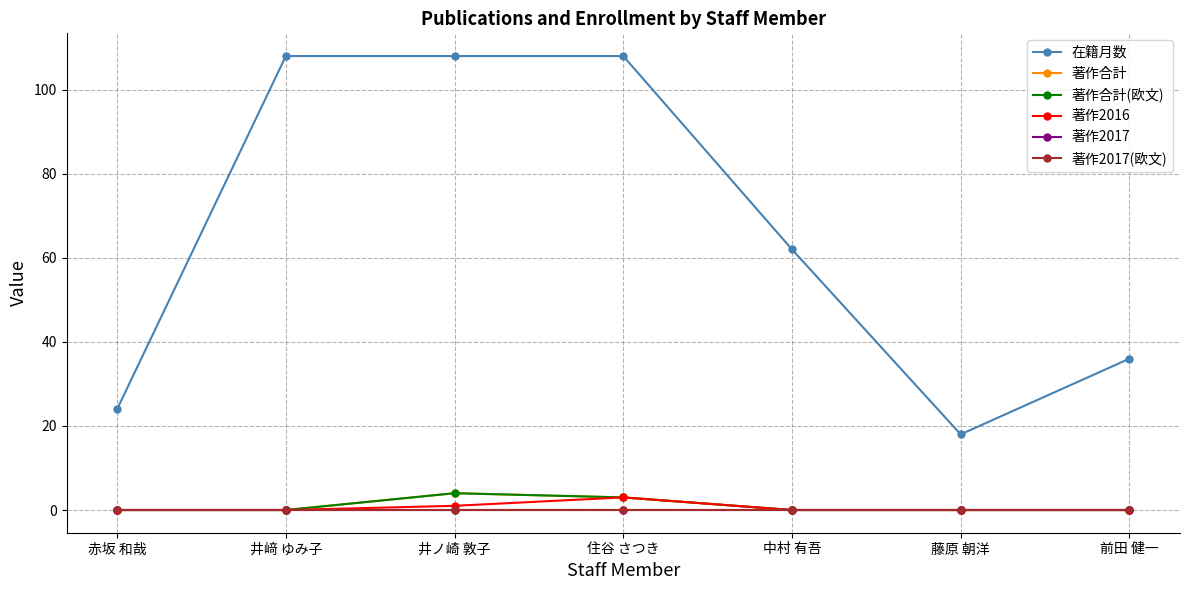

At 井ノ崎 敦子, list the series in order from smallest to largest.

著作2017, 著作2017(欧文), 著作2016, 著作合計, 著作合計(欧文), 在籍月数